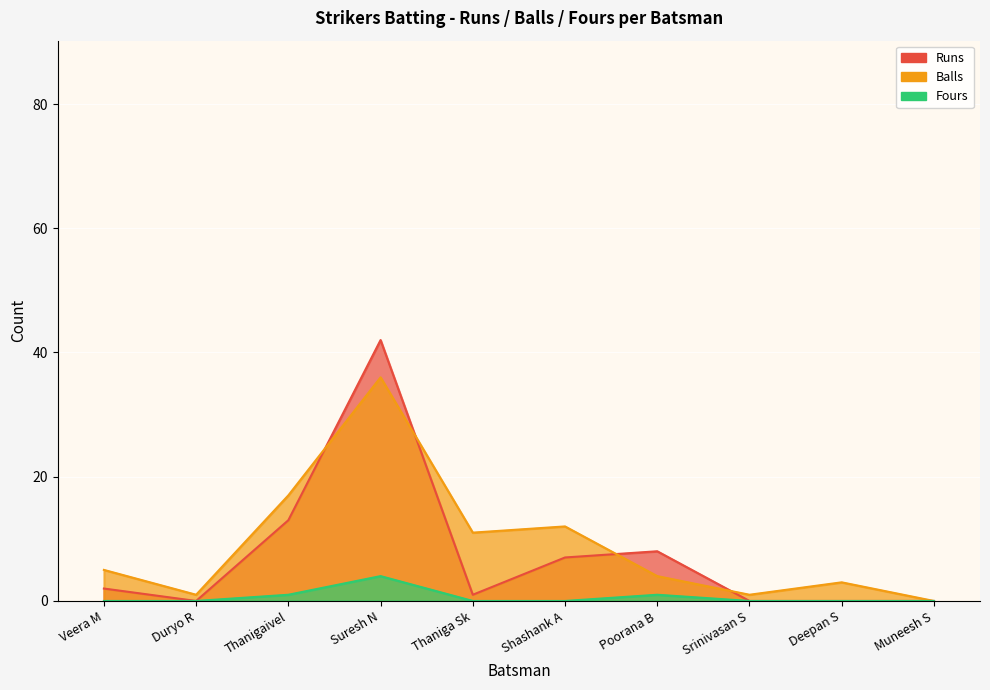

The Runs series shows 24 at Duryo R. True or false?

False